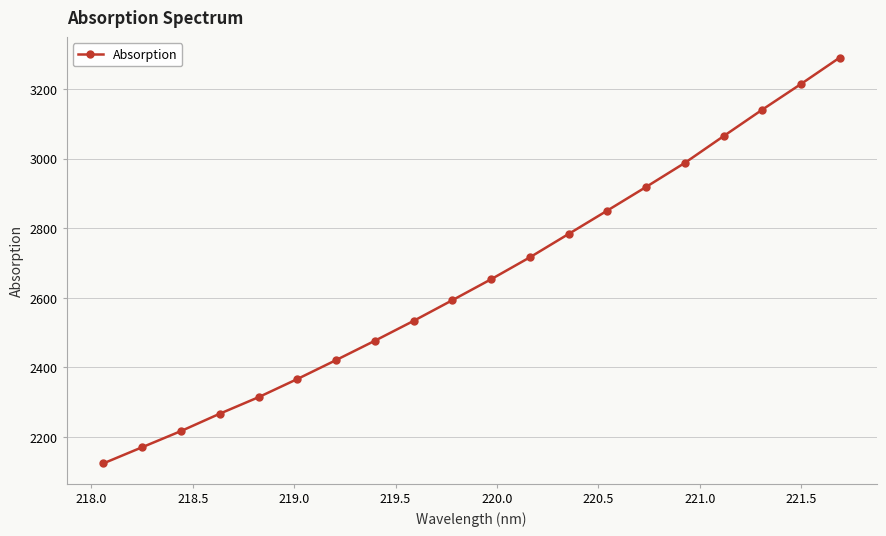

What is the value of the 3rd point from the left?

2217.2